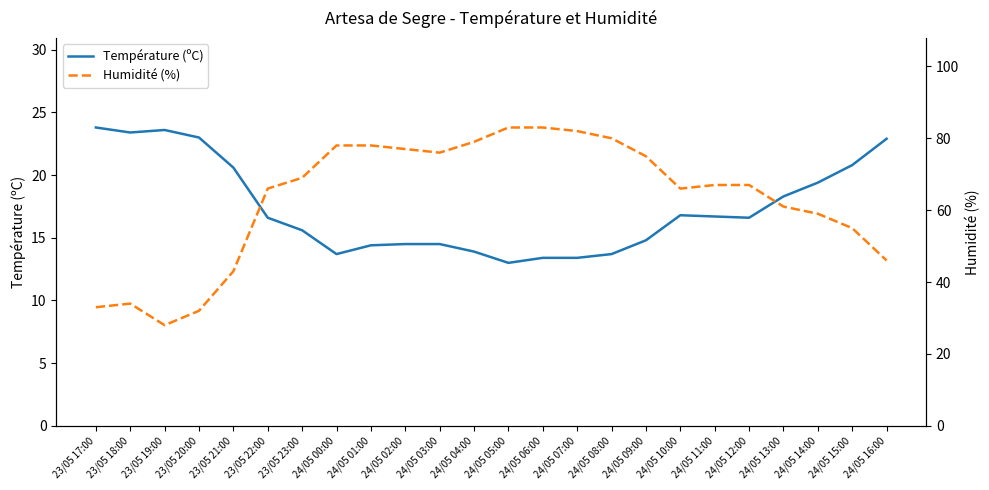

What is the lowest value of the Température (ºC) series?

13.0